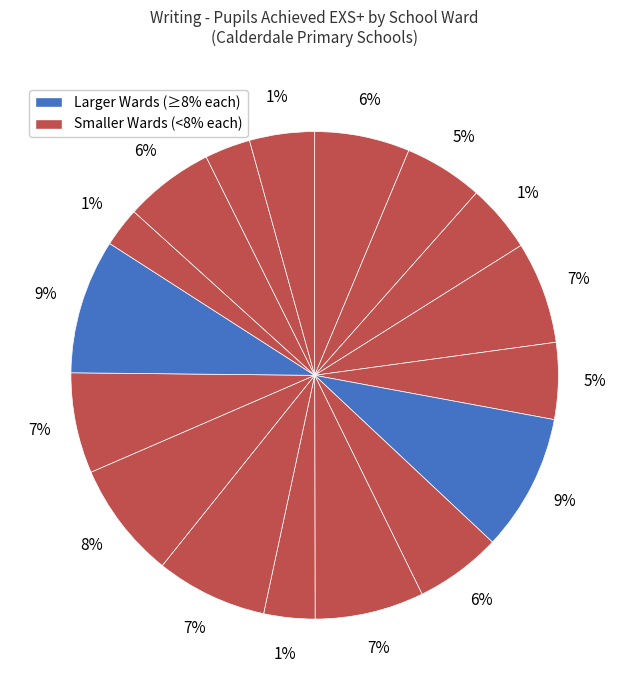

To the nearest percent, what is the difference between the Sowerby Bridge and Northowram and Shelf slice percentages?

5%